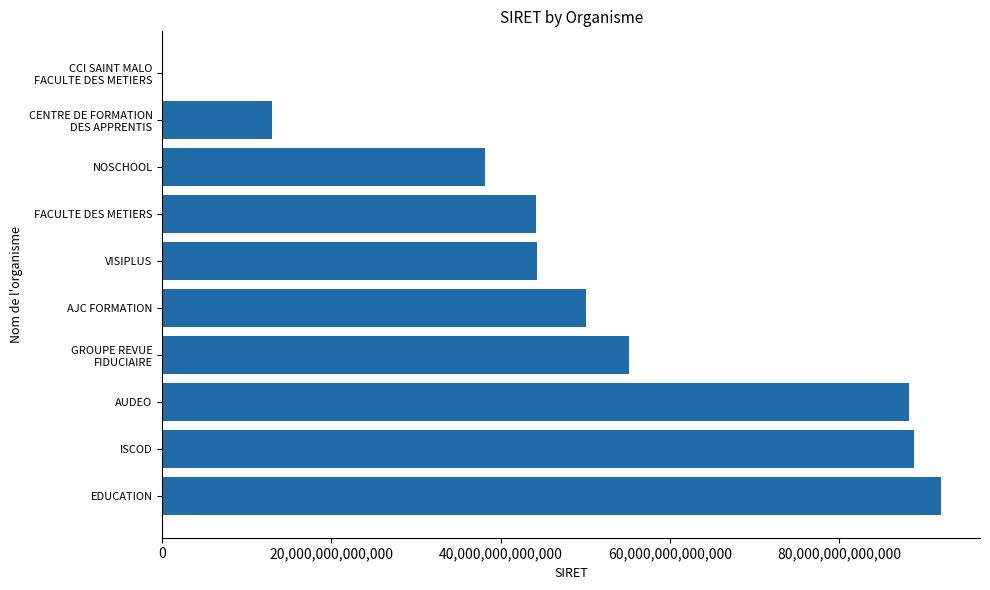

True or false: the data shows 155082248354469 at EDUCATION.

False